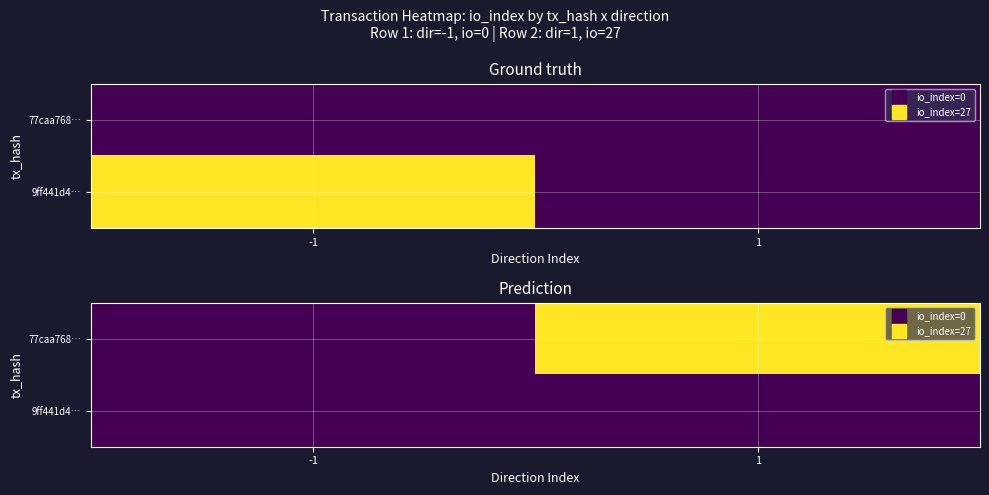

Which series has the largest range (max minus min)?

77caa768…